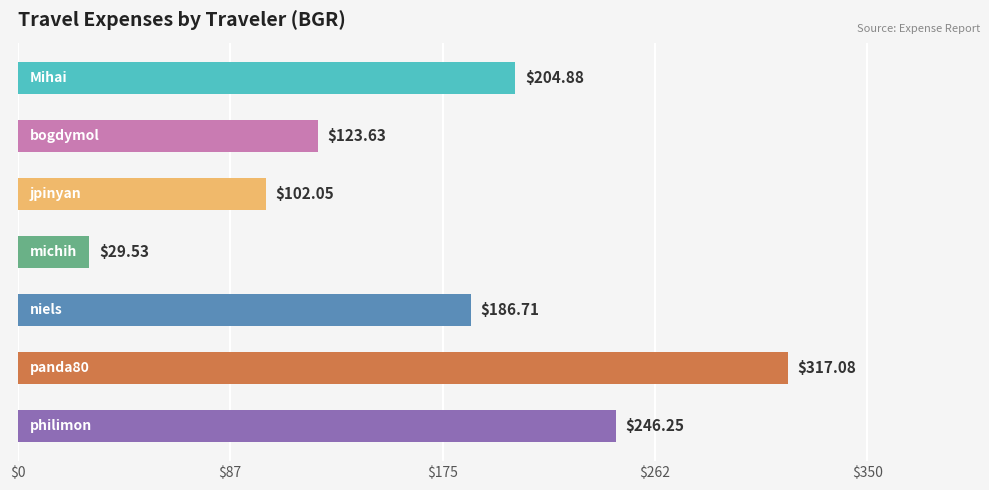

What is the average value?

172.9